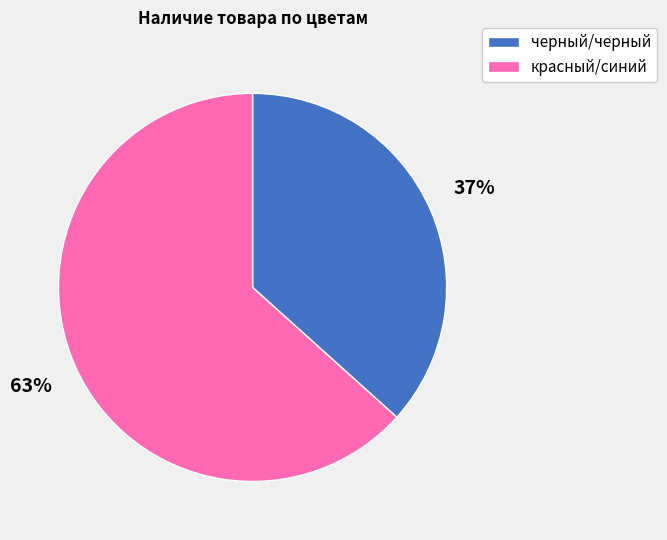

Which has a higher value, красный/синий or черный/черный?

красный/синий